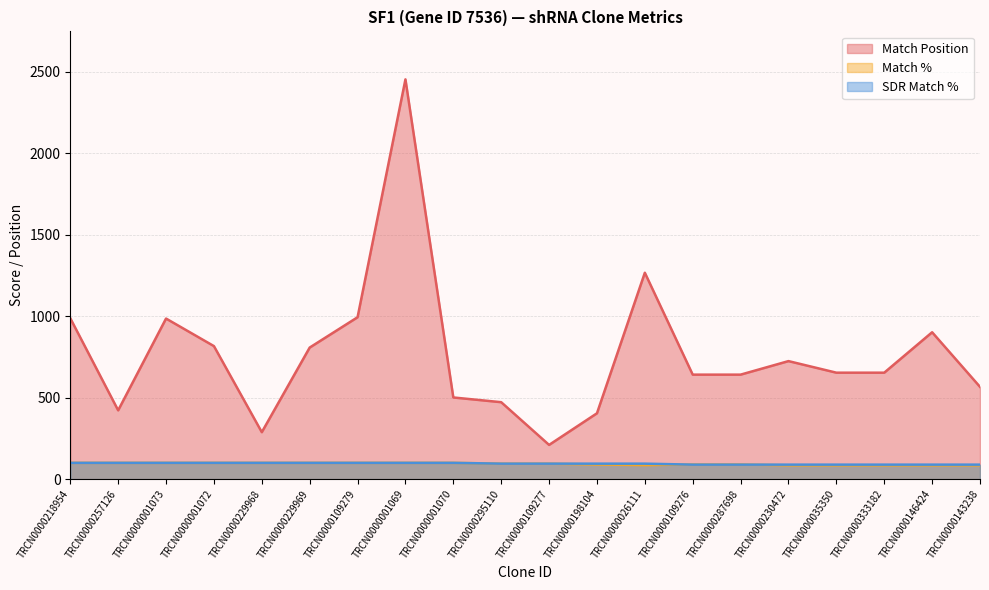

True or false: Match % has more than 1 points higher than both neighbors.

False